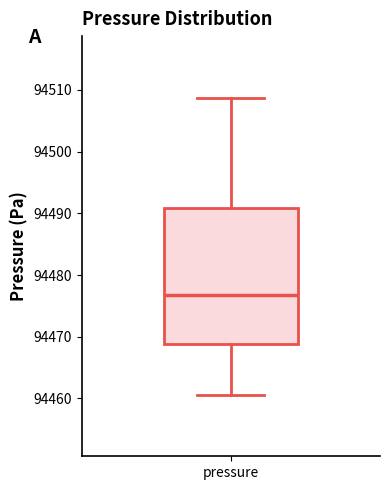

Transcribe this box plot: give where the median line is, the range the box spans, and where the two whiskers end, as read against the y-axis. The values are not printed on the chart, so give them approximately, as read against the axis.

median 94477, box 94469 to 94491, whiskers 94461 to 94509